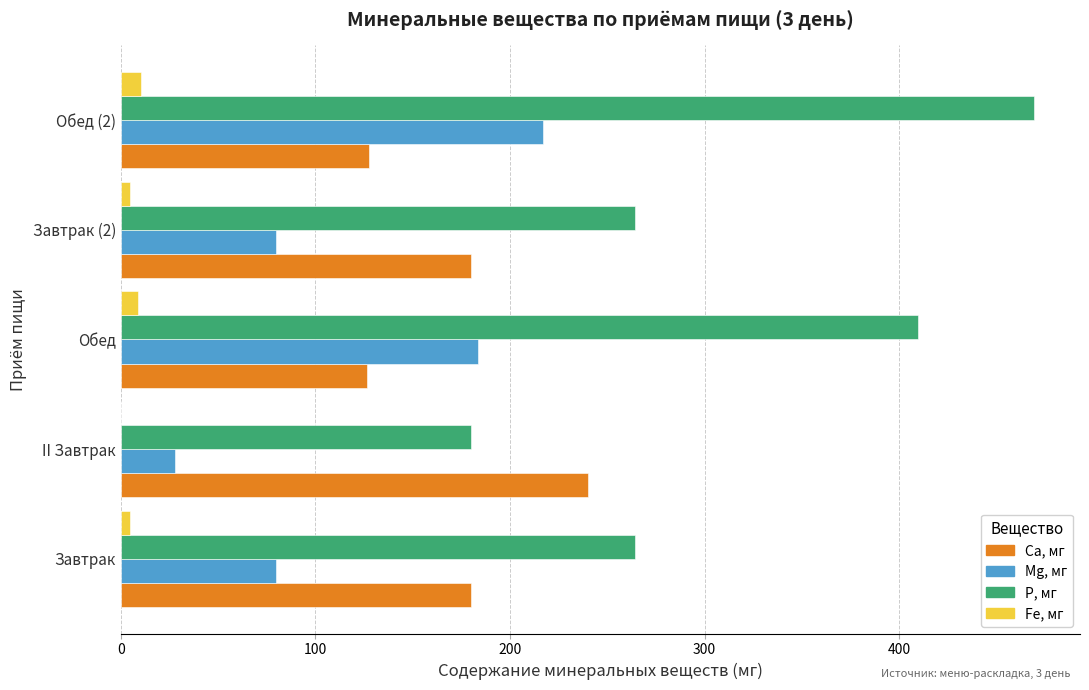

What is the maximum value for Са, мг?

240.0